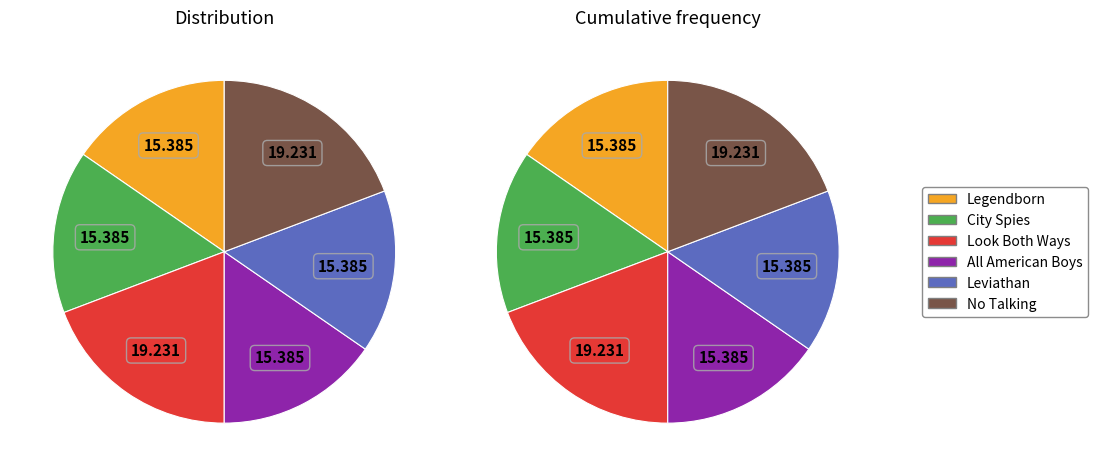

Which category has the smallest portion of the pie?

Legendborn